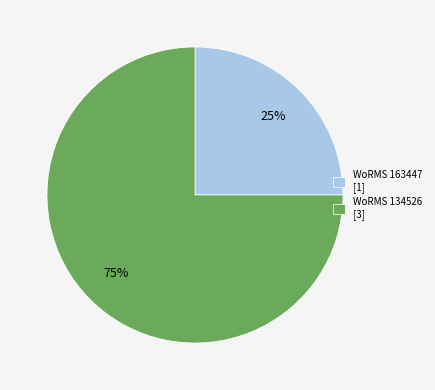

Between WoRMS 134526 [3] and WoRMS 163447 [1], which is larger?

WoRMS 134526 [3]